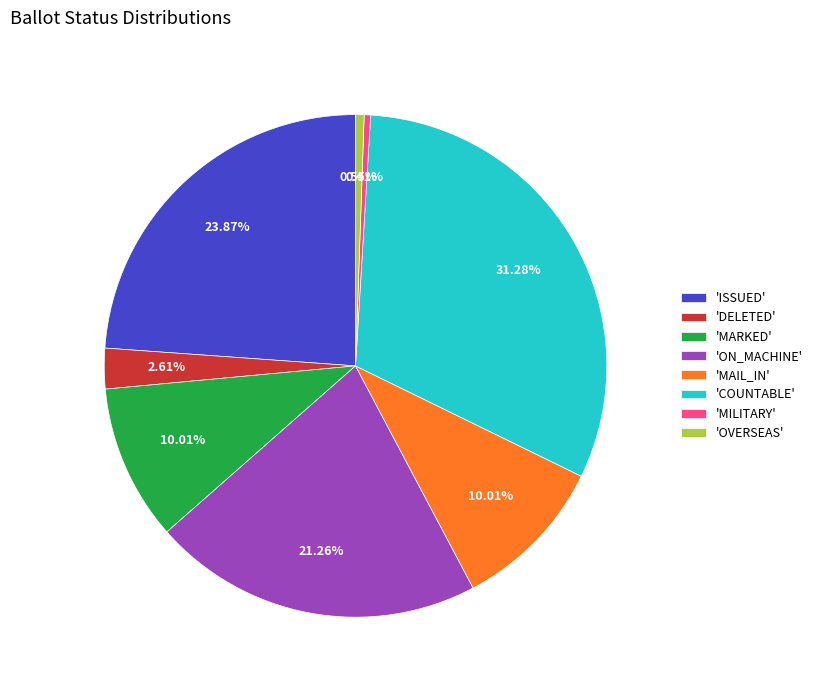

Which slice is the largest?

'COUNTABLE'